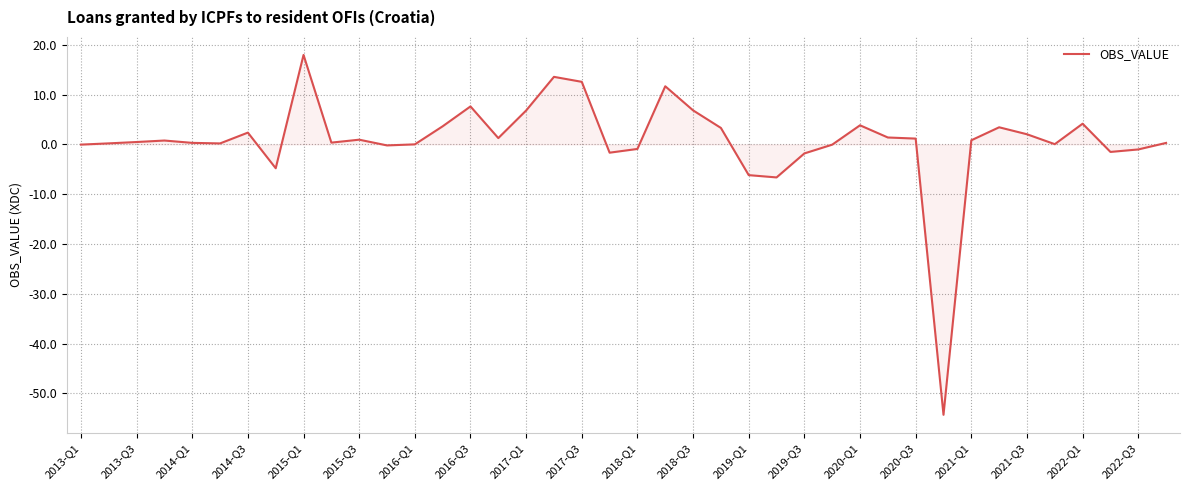

What is the minimum value shown in the chart?

-54.3